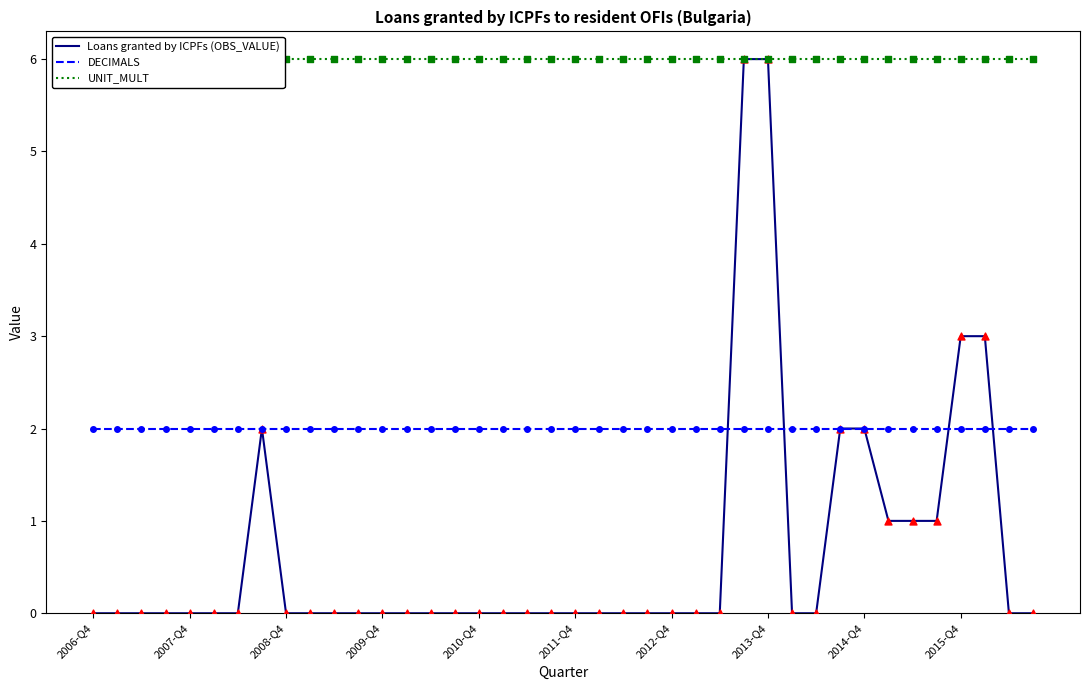

What is the total value across all series at 39?

8